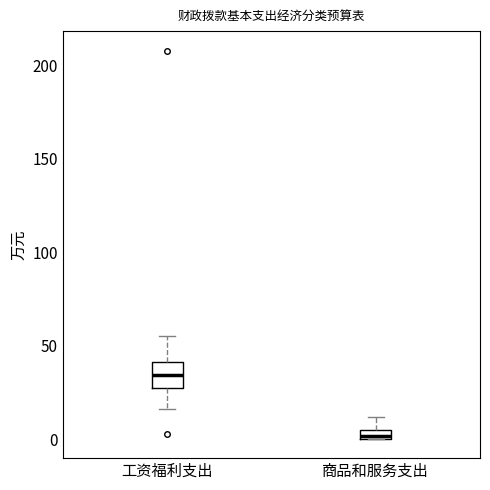

Where does the upper whisker of the box for 商品和服务支出 end on the y-axis? The values are not printed on the chart, so give them approximately, as read against the axis.

10